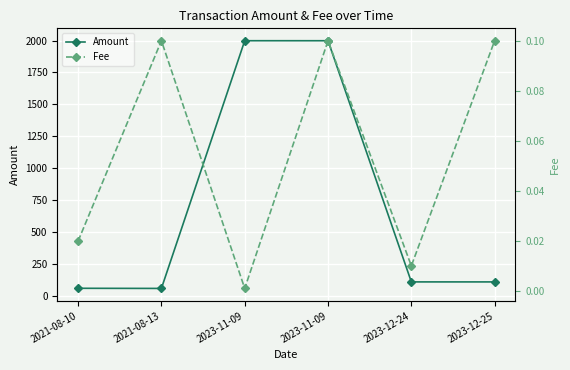

Rank the series at 2023-12-24 from lowest to highest value.

Fee, Amount